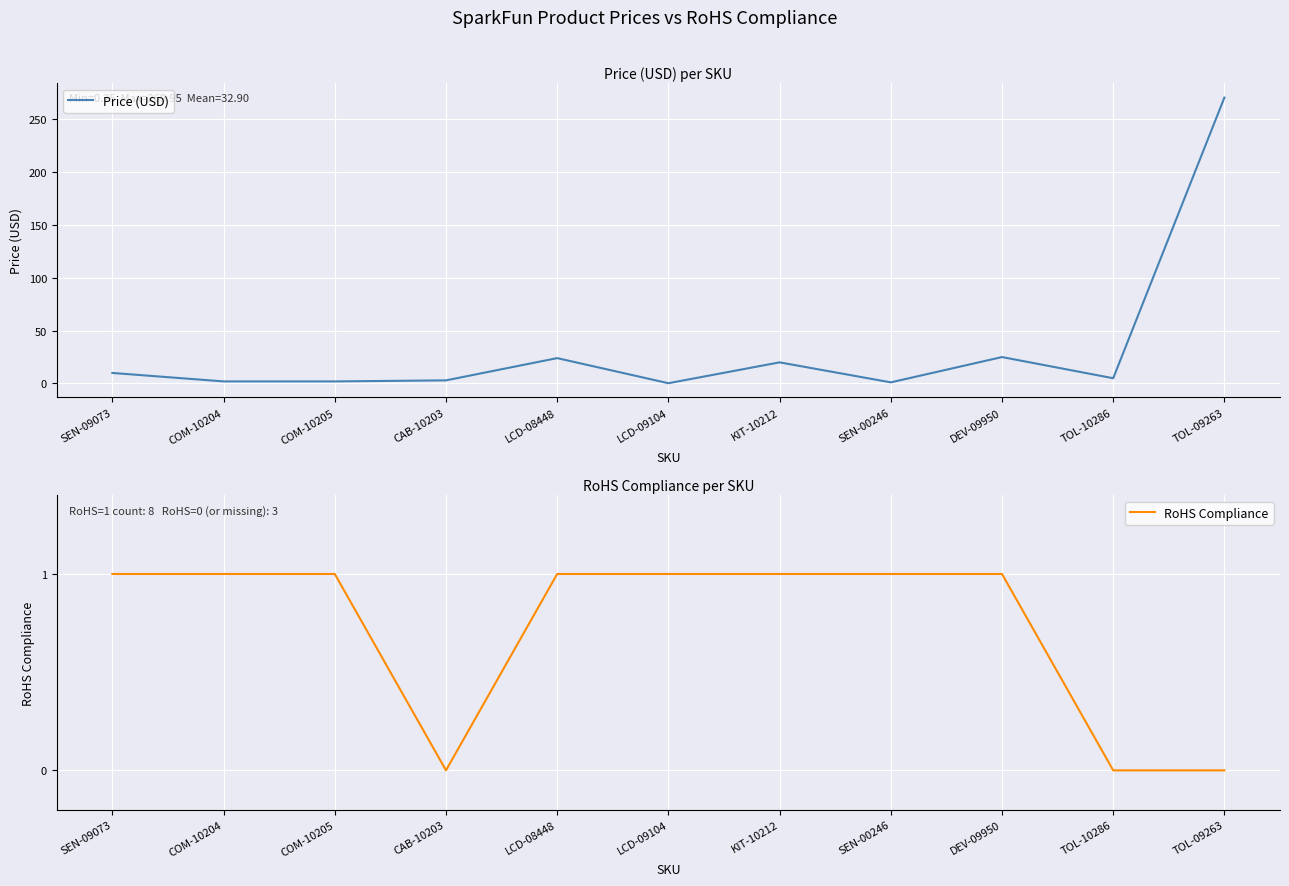

What are all the series names shown in the legend?

Price (USD), RoHS Compliance